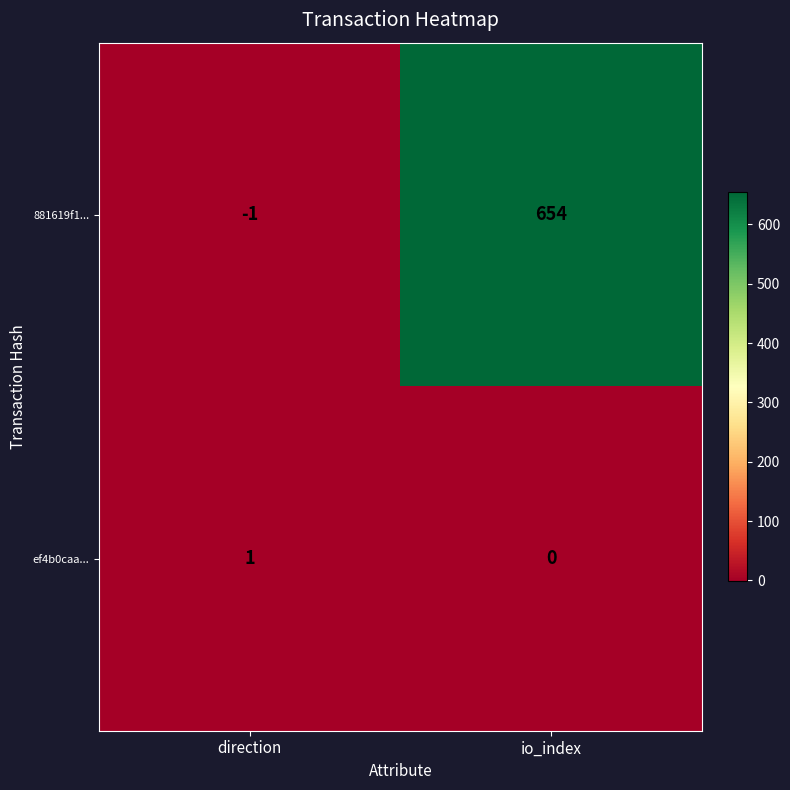

Rank the series by their average value, from lowest to highest.

ef4b0caa..., 881619f1...